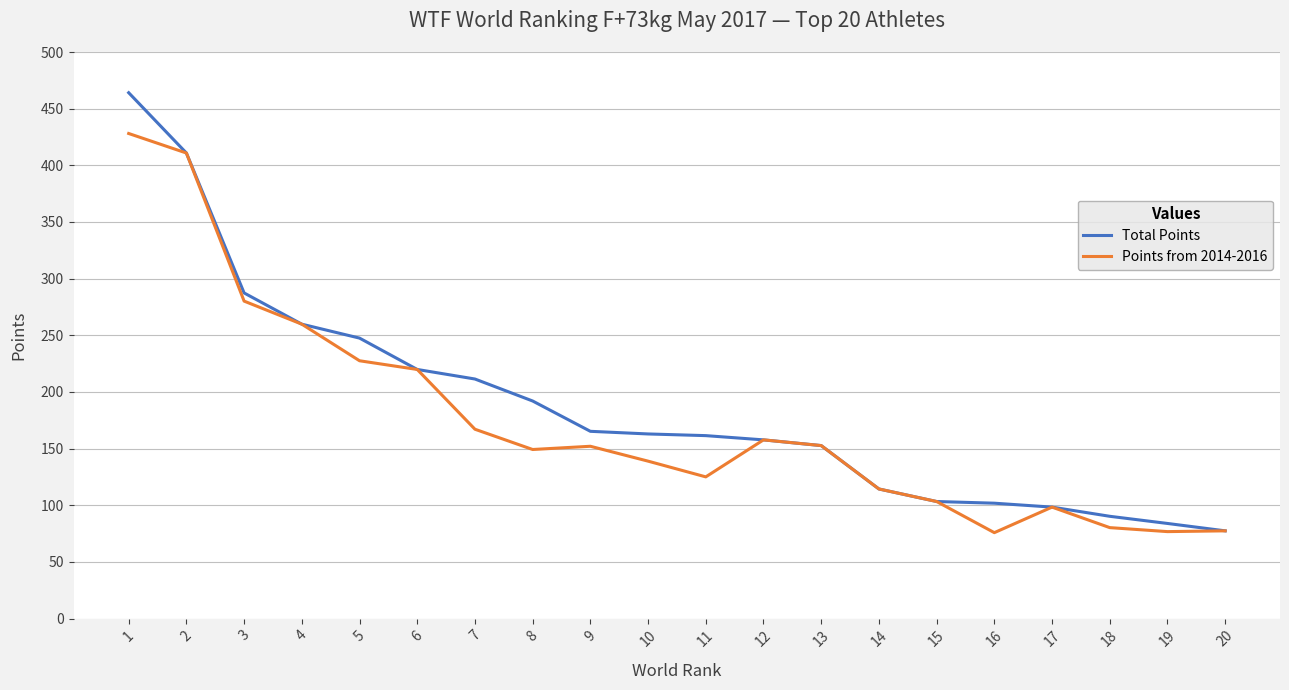

Which series has the largest range (max minus min)?

Total Points